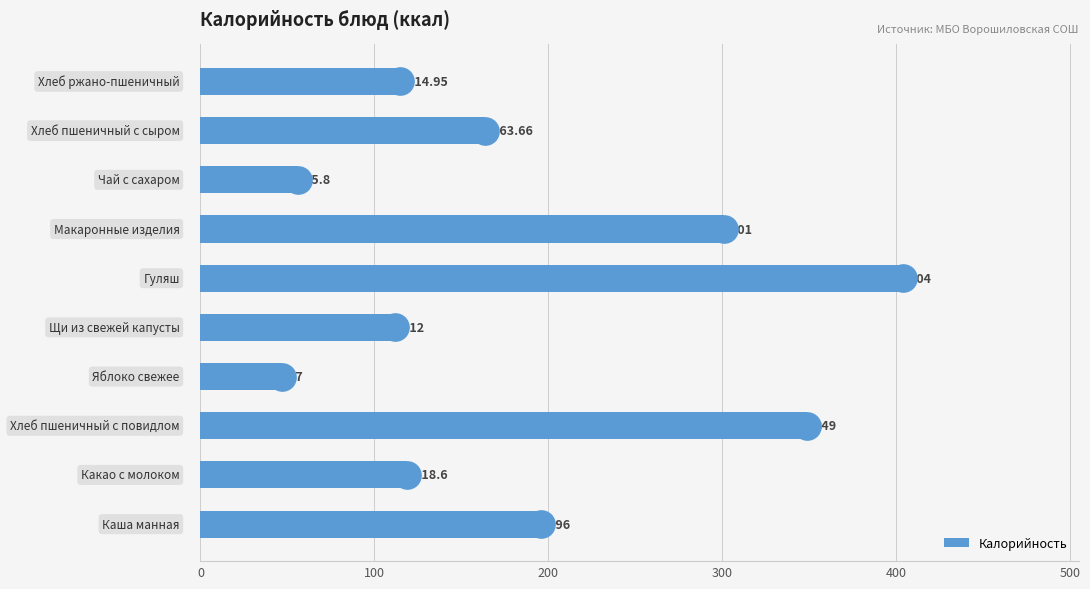

What is the difference between the maximum and minimum values in the Калорийность series?

357.0